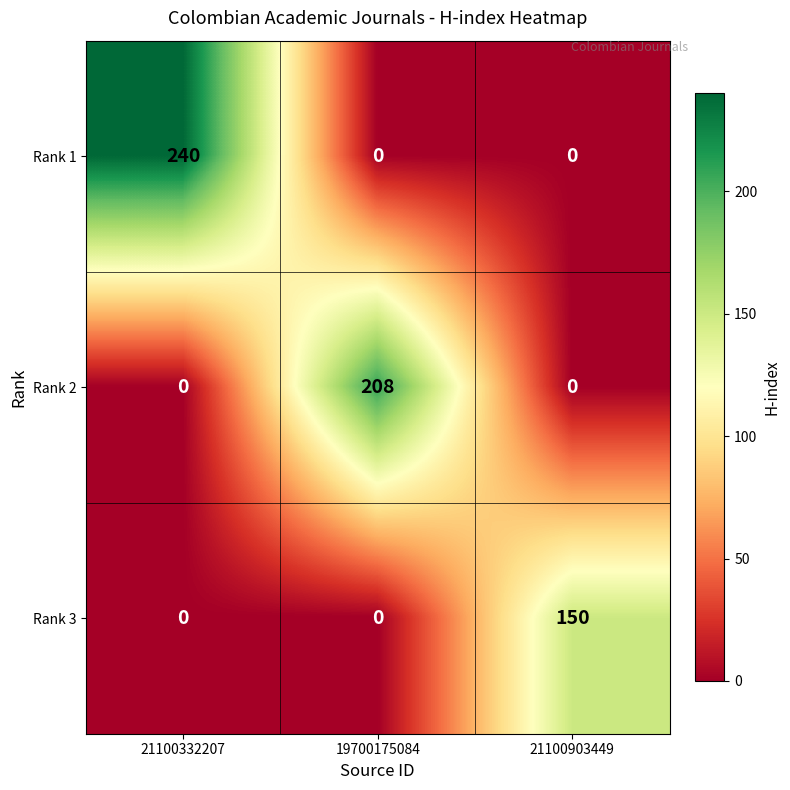

Count the Rank 1 values in the range 0 to 240.

3